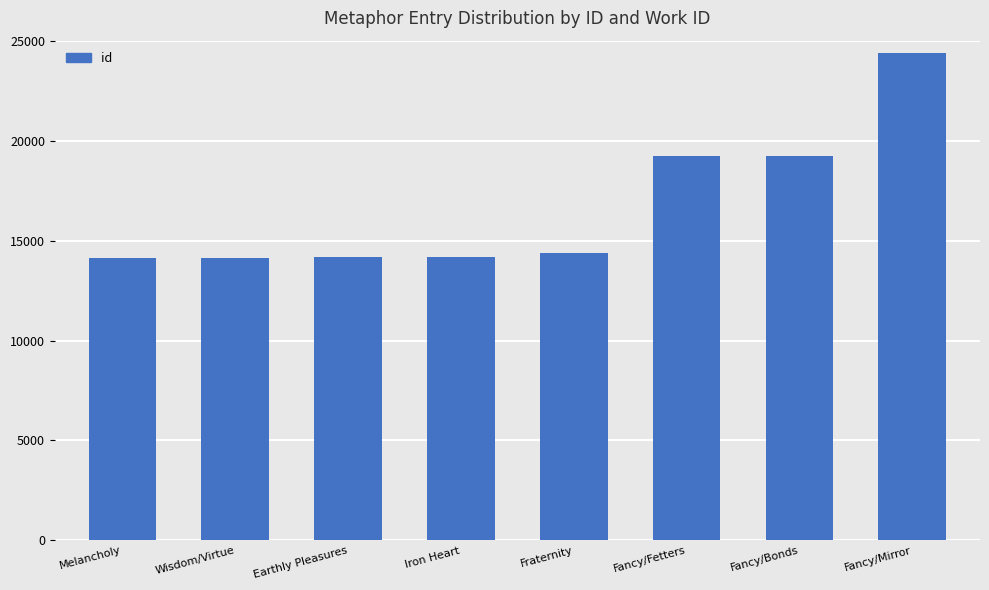

What is the sum of the values at Fancy/Fetters and Earthly Pleasures?

33405